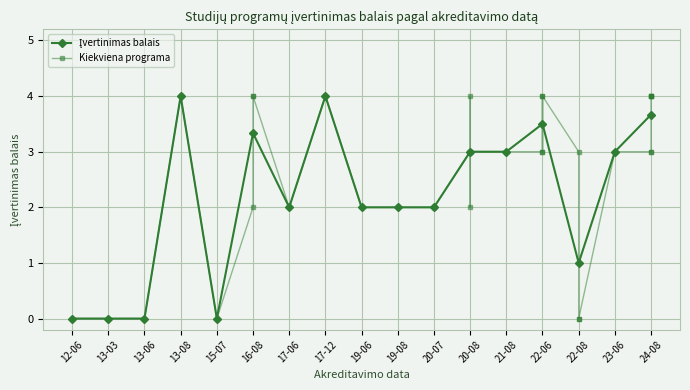

What is the difference between the second highest and minimum values?

4